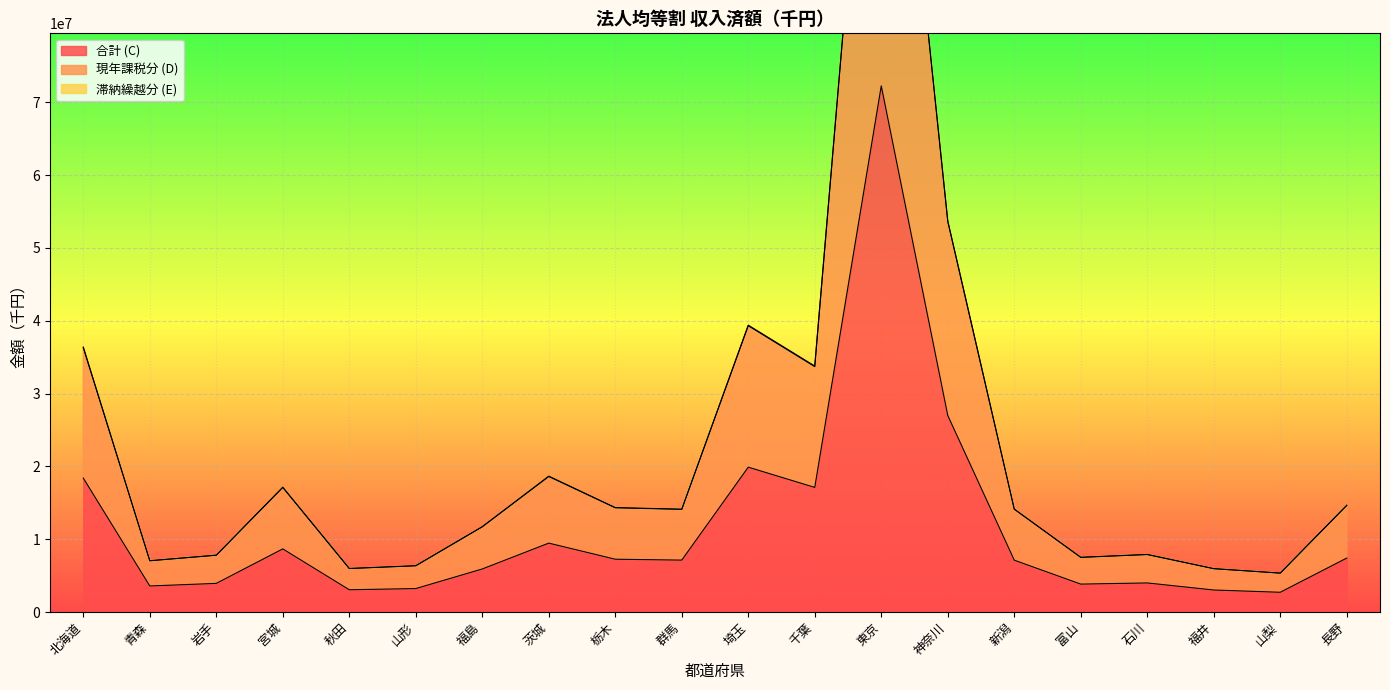

The value of 合計 (C) at 福井 is 3020906. True or false?

True